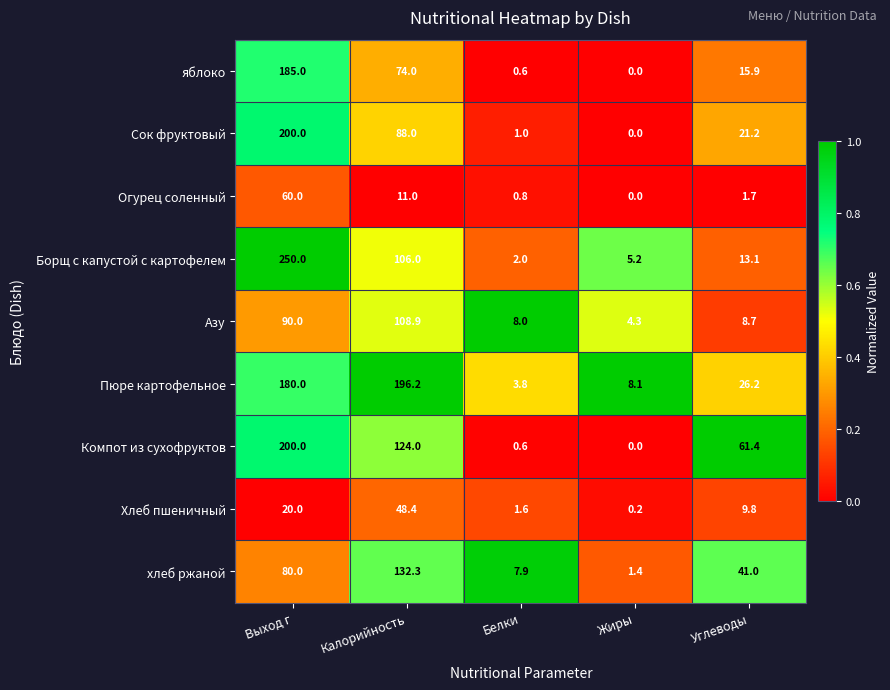

Which category has the highest value in the яблоко series?

Выход г